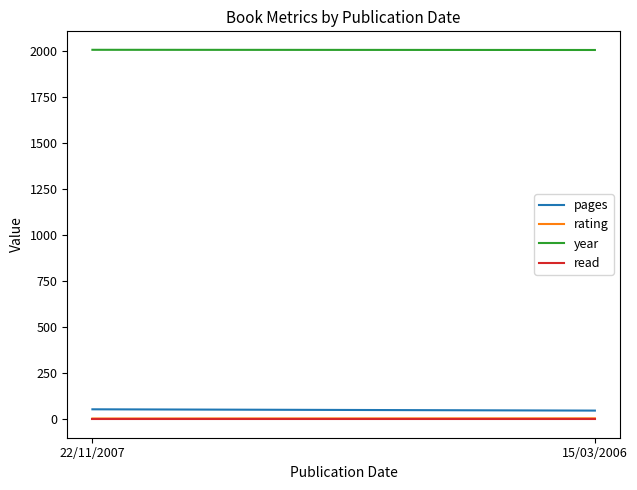

At which label is year closest to 2006?

15/03/2006